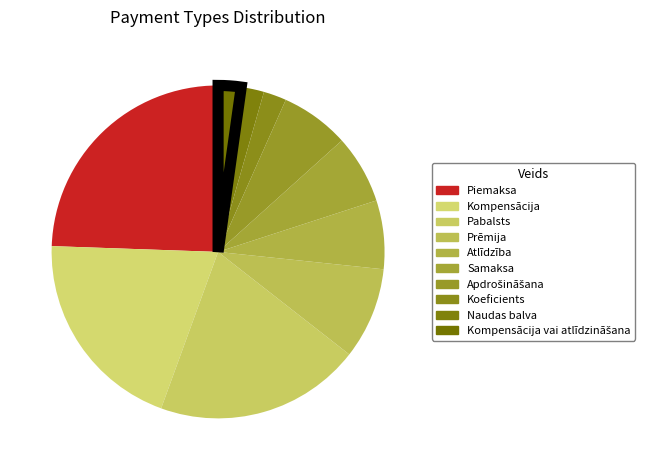

Count the number of slices in the pie.

10